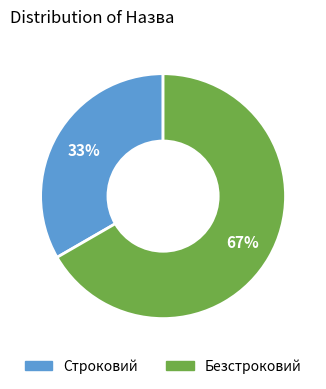

How many segments does this pie chart have?

2